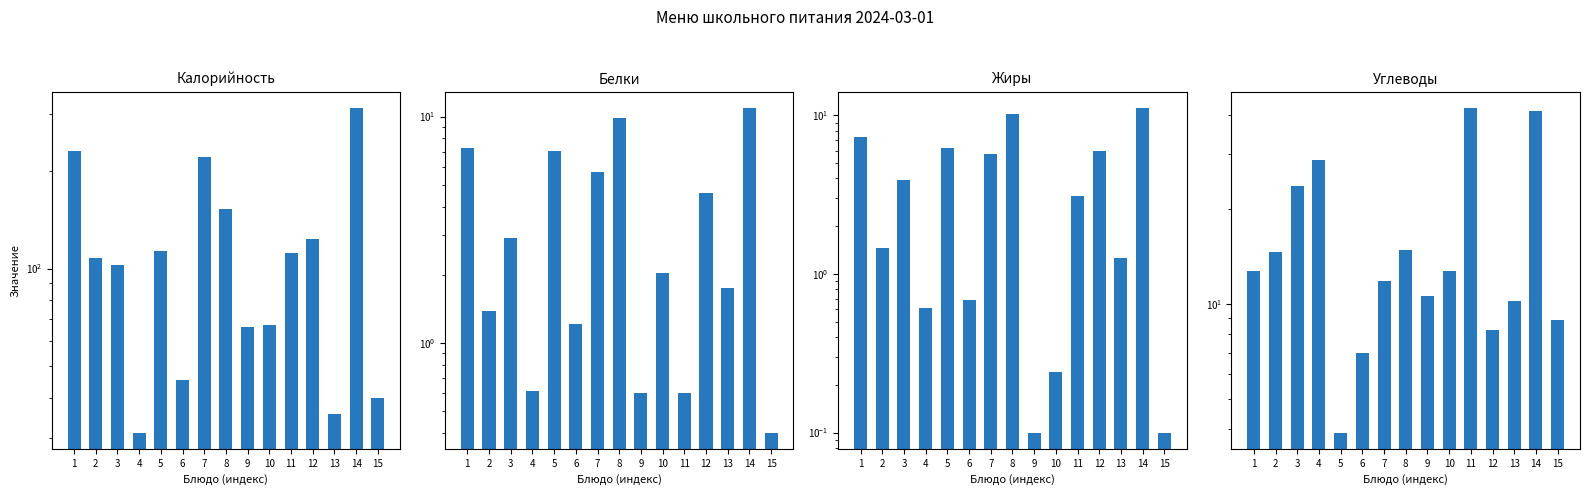

At how many categories does at least one series exceed 287?

1